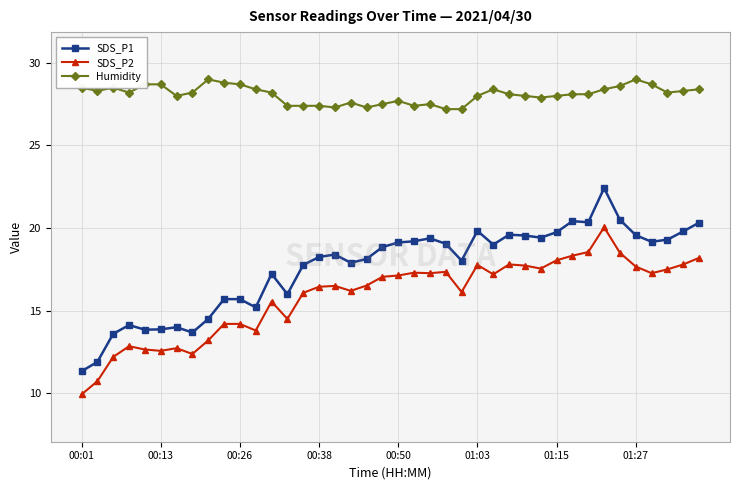

How many data points does each series have?

40